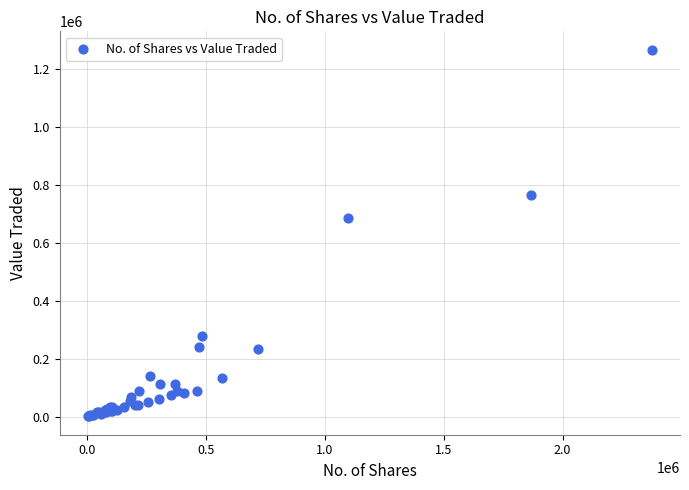

What Y value in the scatter plot is closest to 633816?

685473